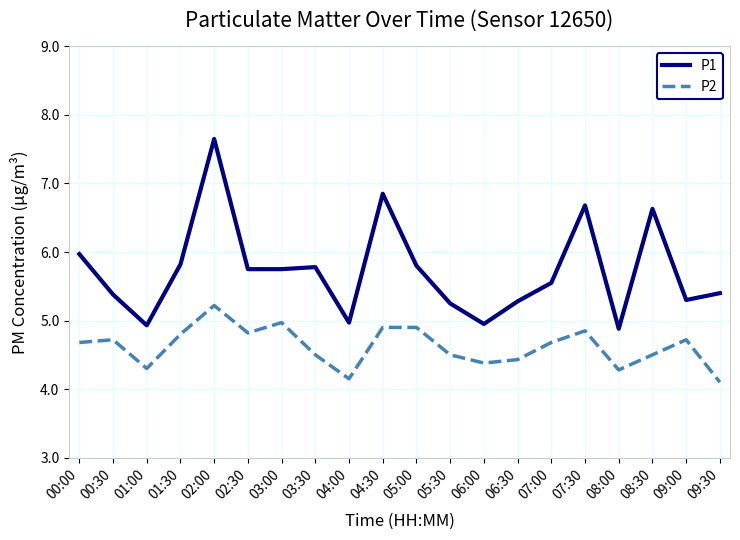

What position from the right is 06:00?

8